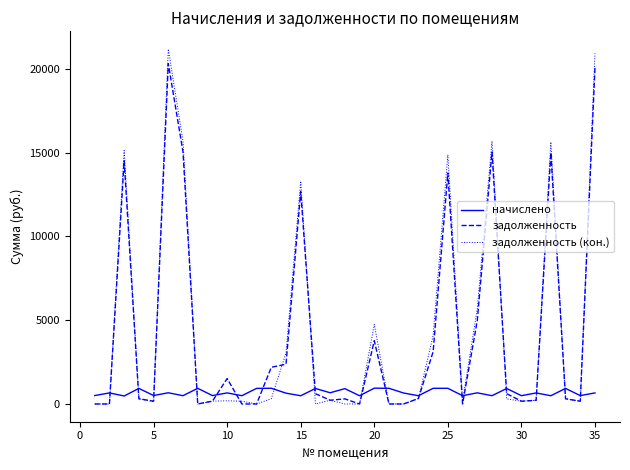

Which series has the largest range (max minus min)?

задолженность (кон.)